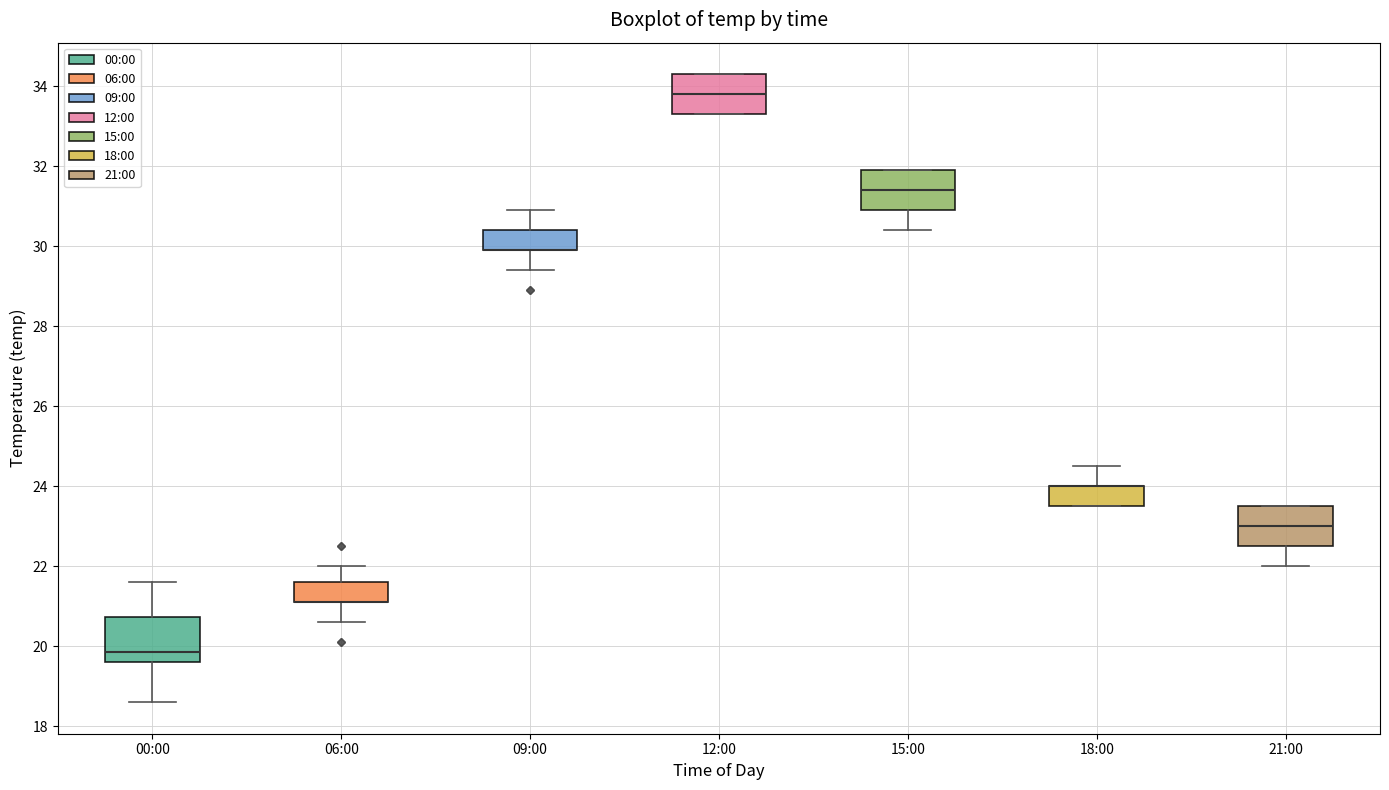

Reading left to right, read every box against the y-axis: the position of its median line, the range the box covers, and the ends of its whiskers. The values are not printed on the chart, so give them approximately, as read against the axis.

00:00: median 19.8, box 19.6 to 20.8, whiskers 18.6 to 21.6
06:00: median 21.2 (drawn on the box's lower edge), box 21.2 to 21.6, whiskers 20.6 to 22.0
09:00: median 30.0 (drawn on the box's lower edge), box 30.0 to 30.4, whiskers 29.4 to 31.0
12:00: median 33.8, box 33.4 to 34.4, whiskers 33.4 to 34.4
15:00: median 31.4, box 31.0 to 32.0, whiskers 30.4 to 32.0
18:00: median 24.0 (drawn on the box's upper edge), box 23.6 to 24.0, whiskers 23.6 to 24.6
21:00: median 23.0, box 22.6 to 23.6, whiskers 22.0 to 23.6